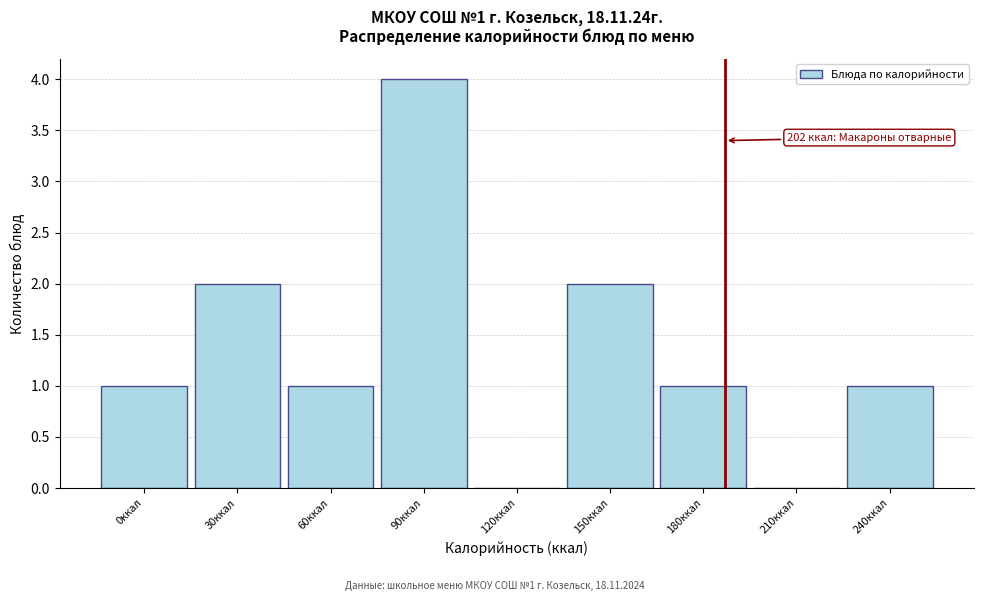

Reading left to right, extract all data points from this chart.

0ккал=1	30ккал=2	60ккал=1	90ккал=4	120ккал=0	150ккал=2	180ккал=1	210ккал=0	240ккал=1